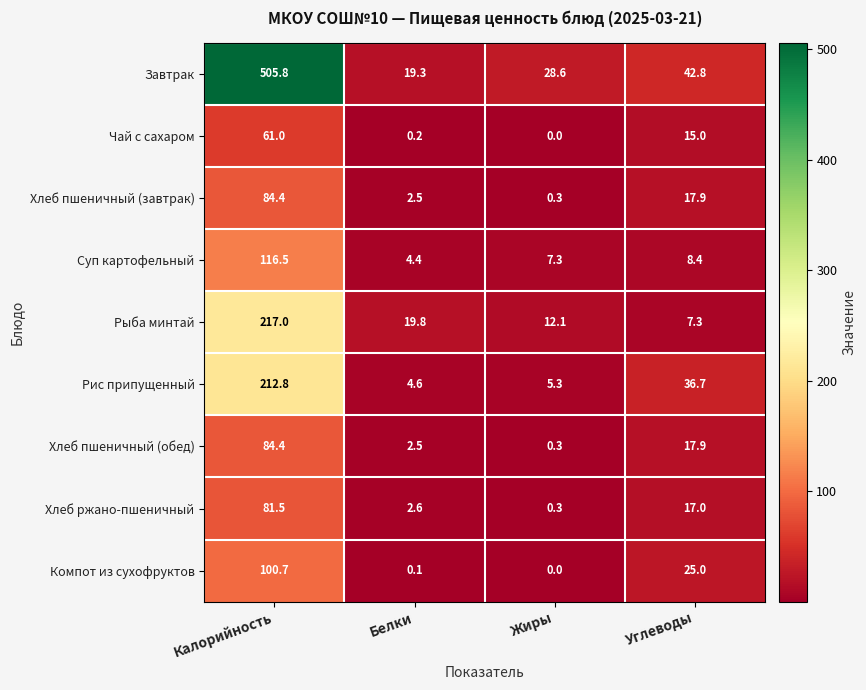

Rank the categories by Чай с сахаром value from lowest to highest.

Жиры, Белки, Углеводы, Калорийность